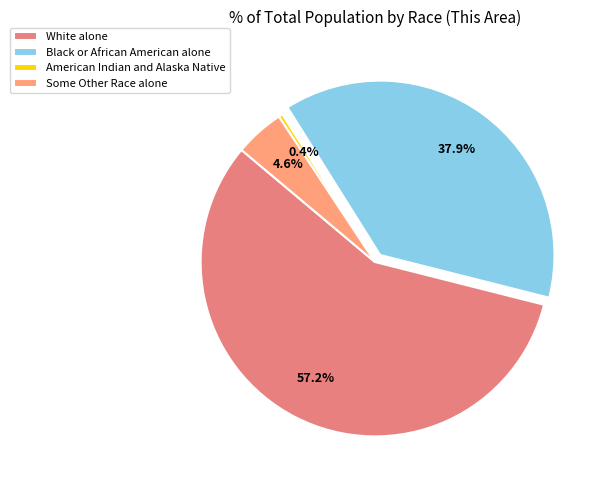

Approximately how many times larger is the value at Some Other Race alone compared to Black or African American alone?

0.1